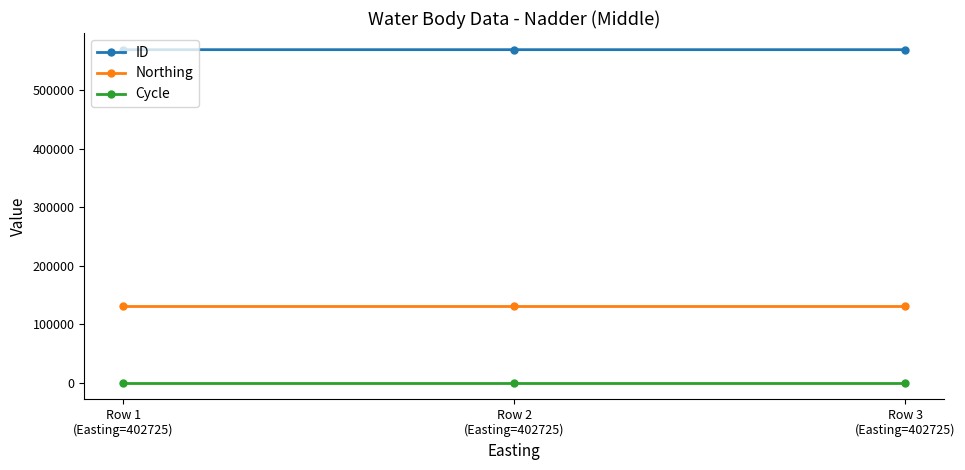

List the series in order of their overall mean, lowest first.

Cycle, Northing, ID